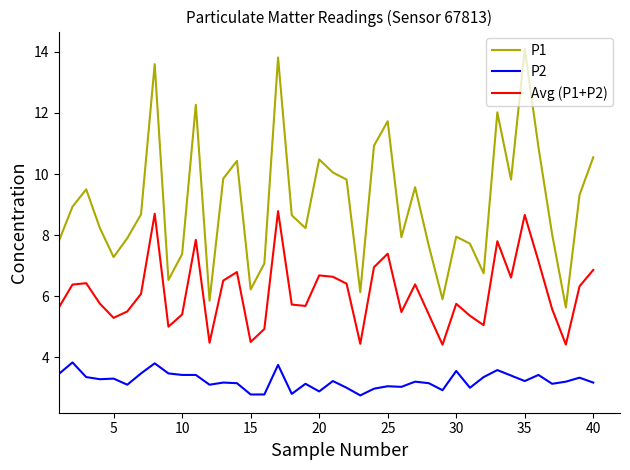

What is the difference between the maximum and minimum values in the P2 series?

1.1